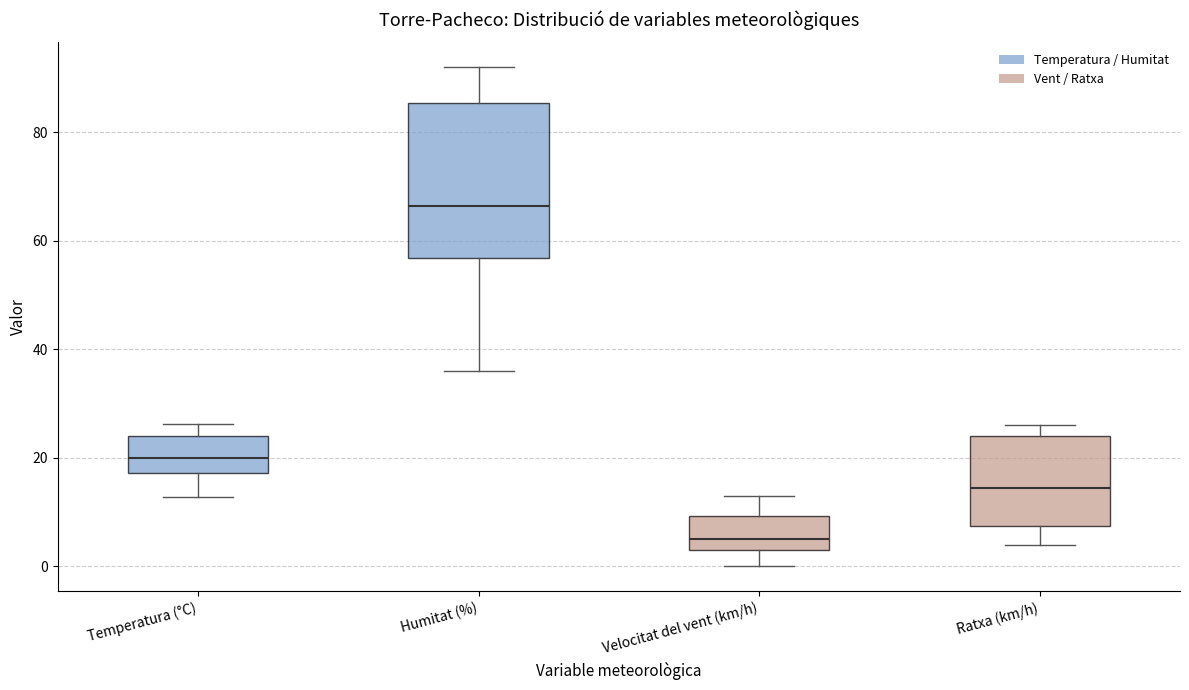

Where is the upper edge of the box for Ratxa (km/h) on the y-axis? The values are not printed on the chart, so give them approximately, as read against the axis.

24